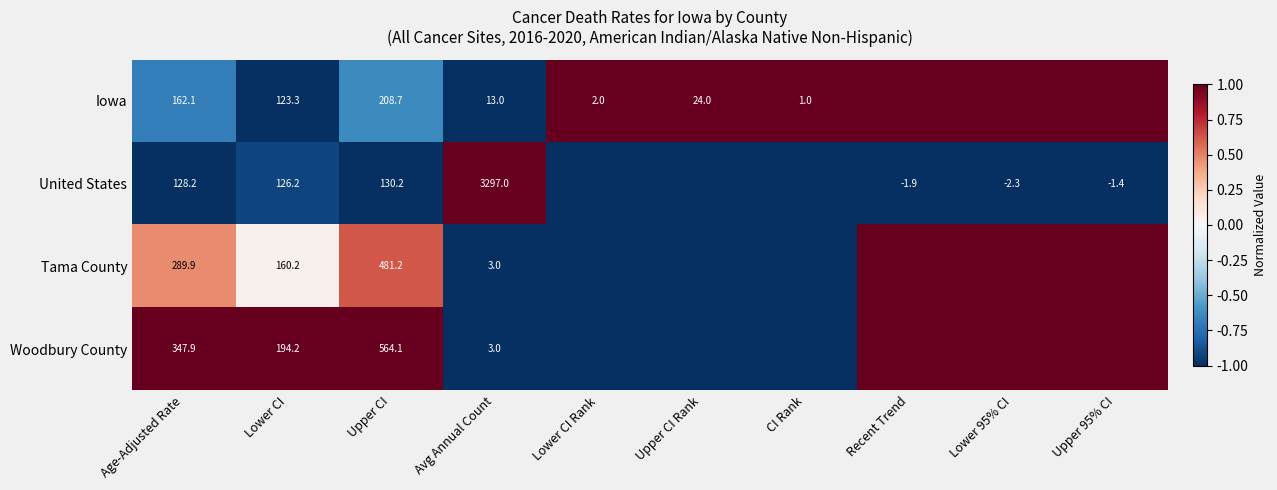

Is the value of United States at Lower 95% CI greater than the value of Iowa at Lower CI?

No